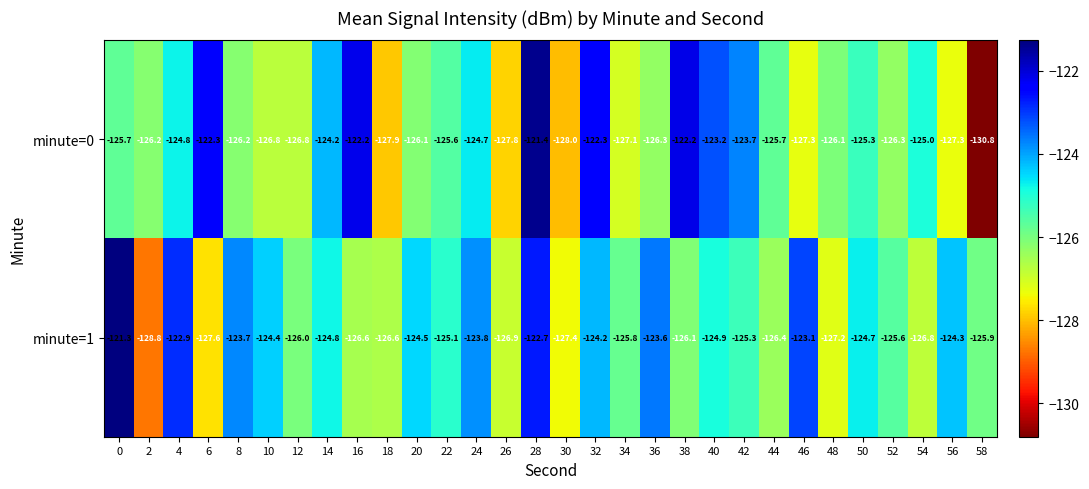

List the series in order of their peak value, highest first.

minute=1, minute=0